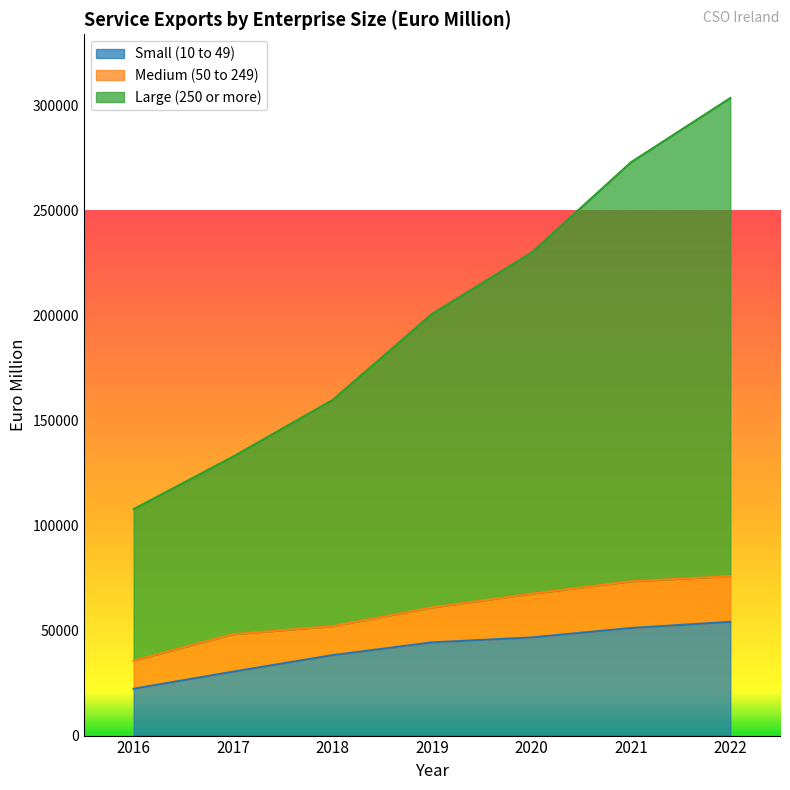

Is it true that Large (250 or more) equals 260345.8 at 2018?

False